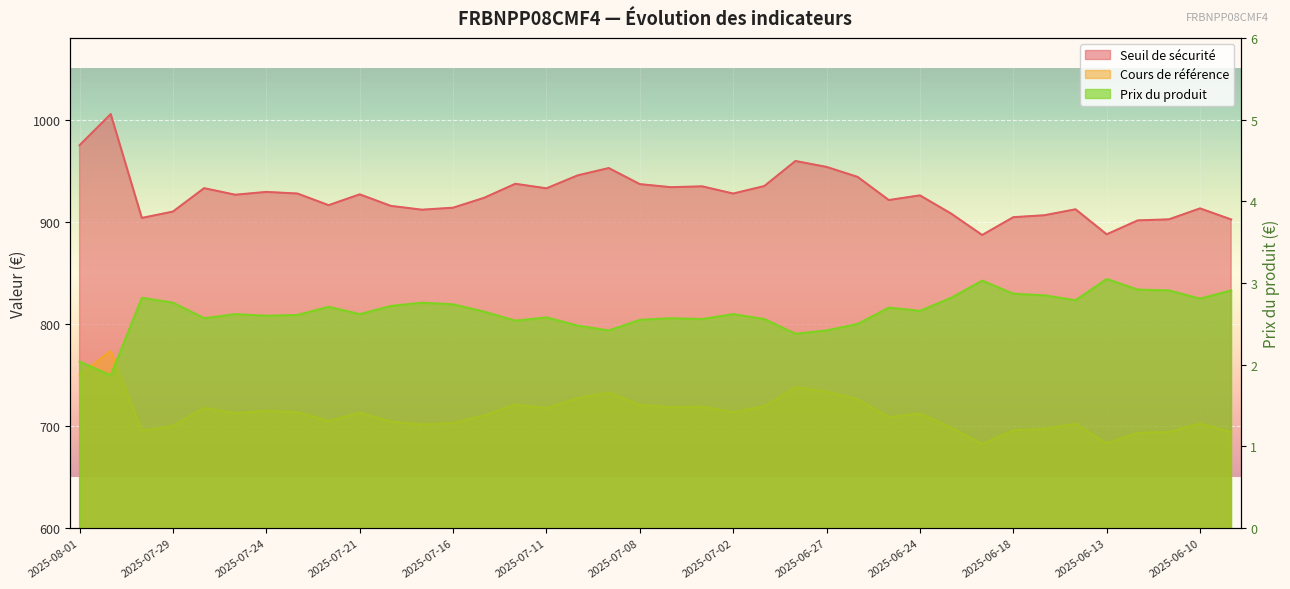

True or false: Prix du produit has a value of 2.8 at 2025-07-30.

True